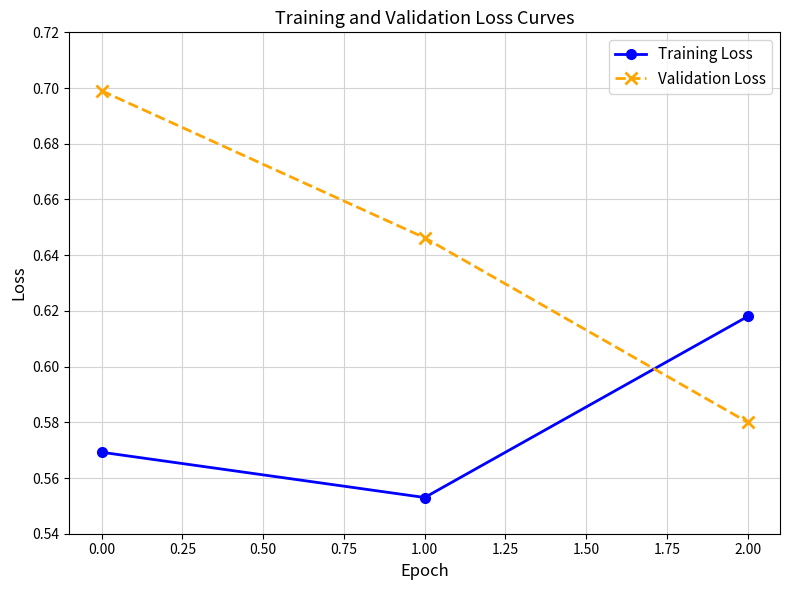

Which series has the largest range (max minus min)?

Validation Loss